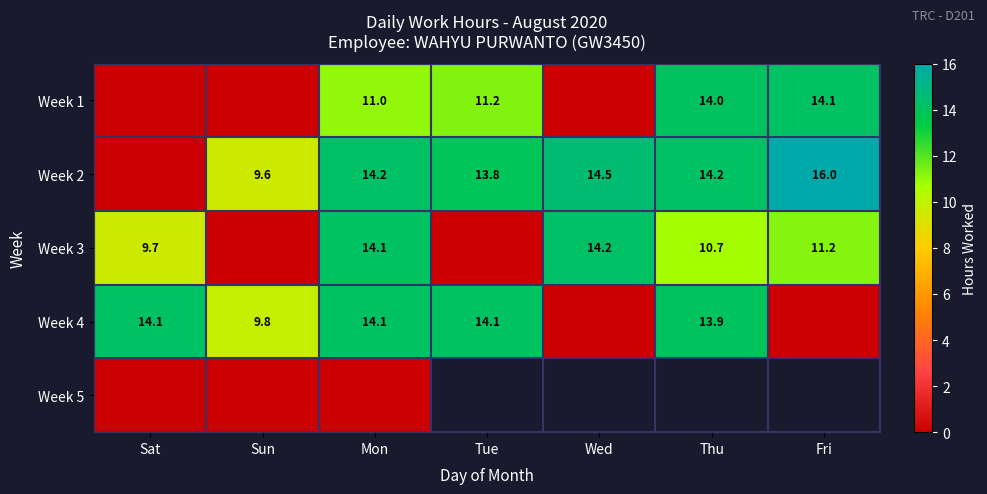

True or false: Week 2 has a value of 16.0 at Fri.

True